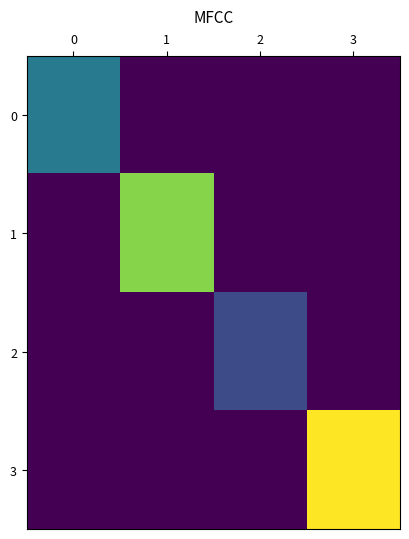

List the series in order of their peak value, highest first.

3, 1, 0, 2